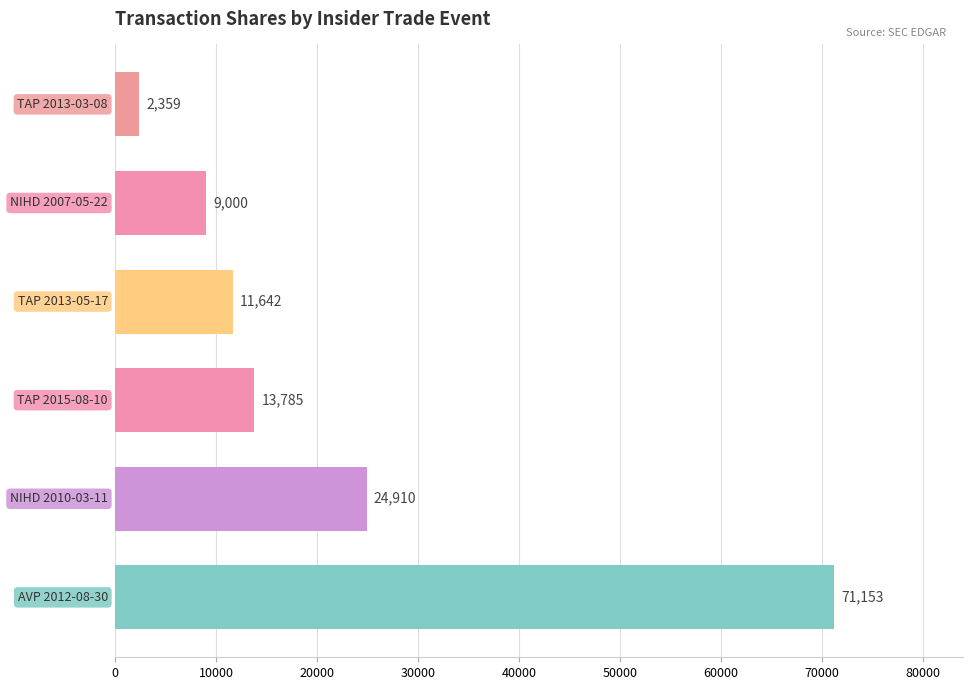

What is the average value?

22142